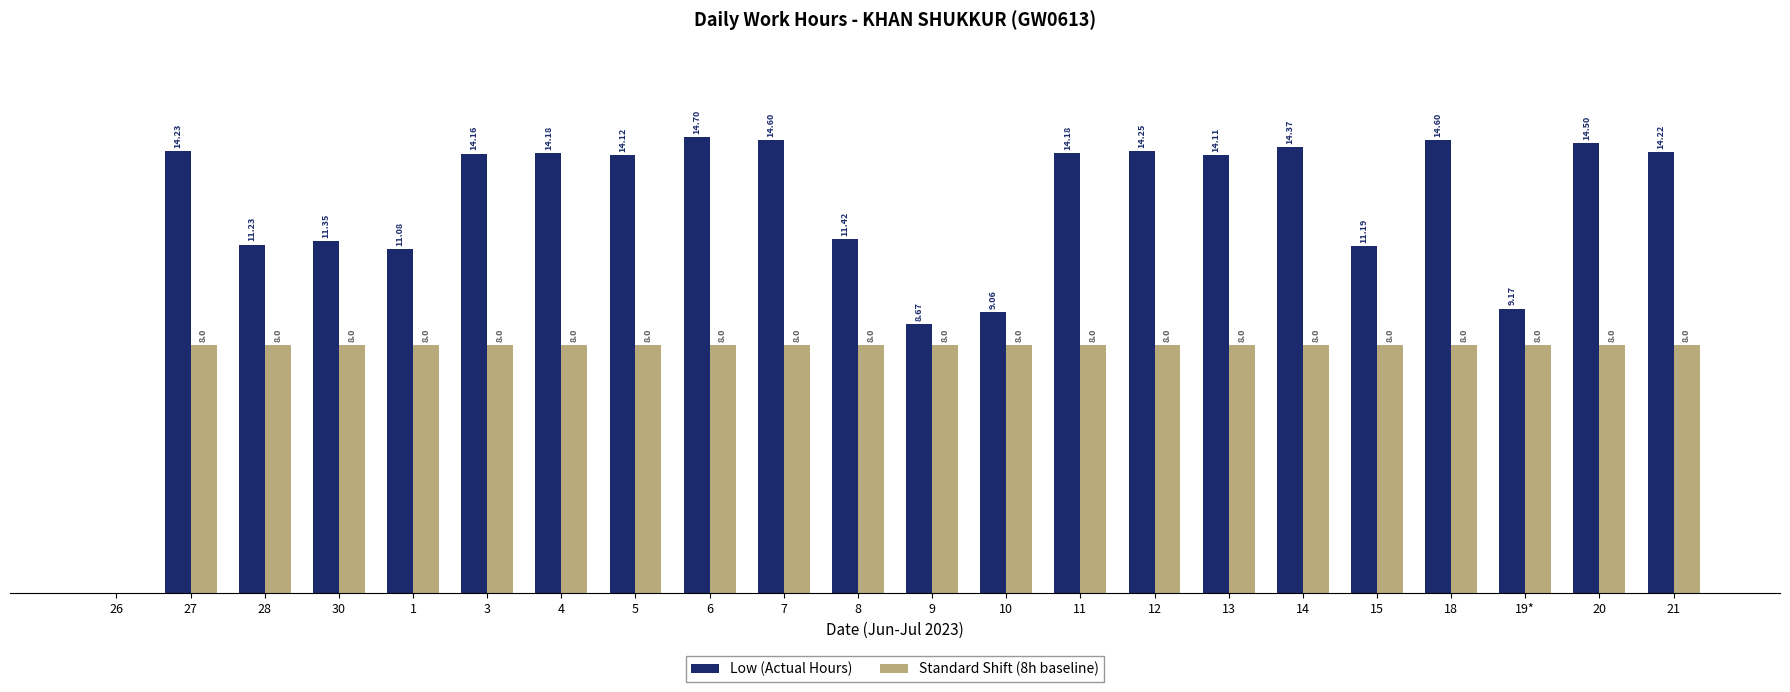

Between 1 and 9, which series saw the biggest shift?

Low (Actual Hours)